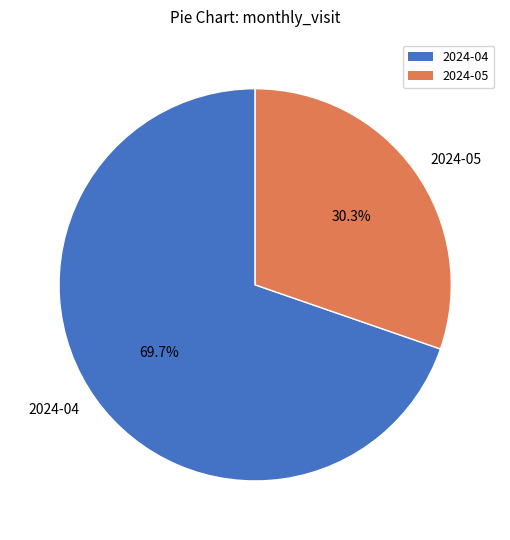

How many slices are in this pie chart?

2